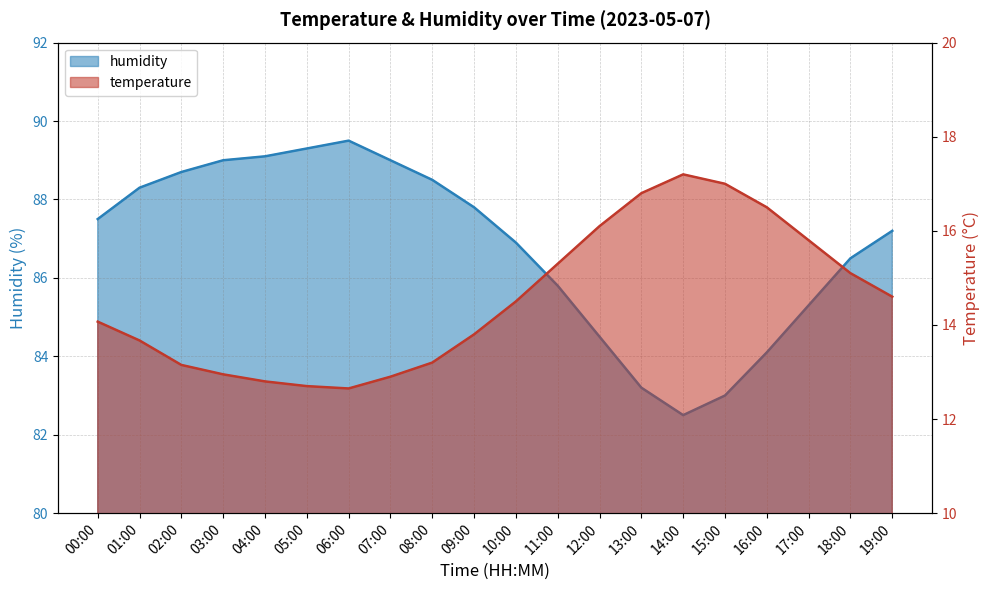

What is the smallest value displayed?

12.7